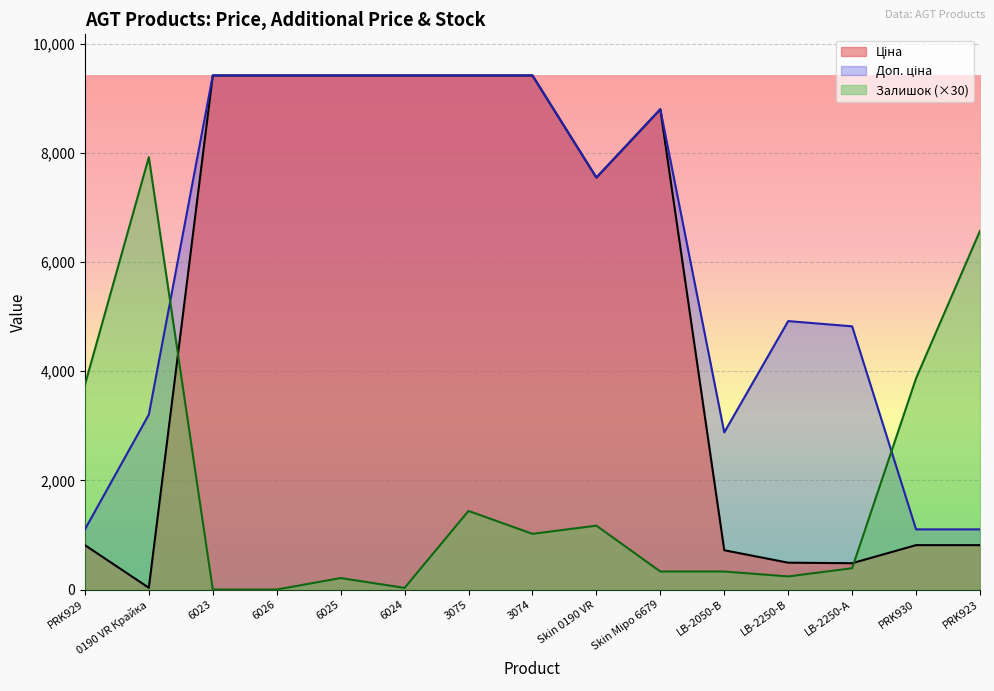

What is the difference between the maximum and minimum values in the Доп. ціна series?

8315.1